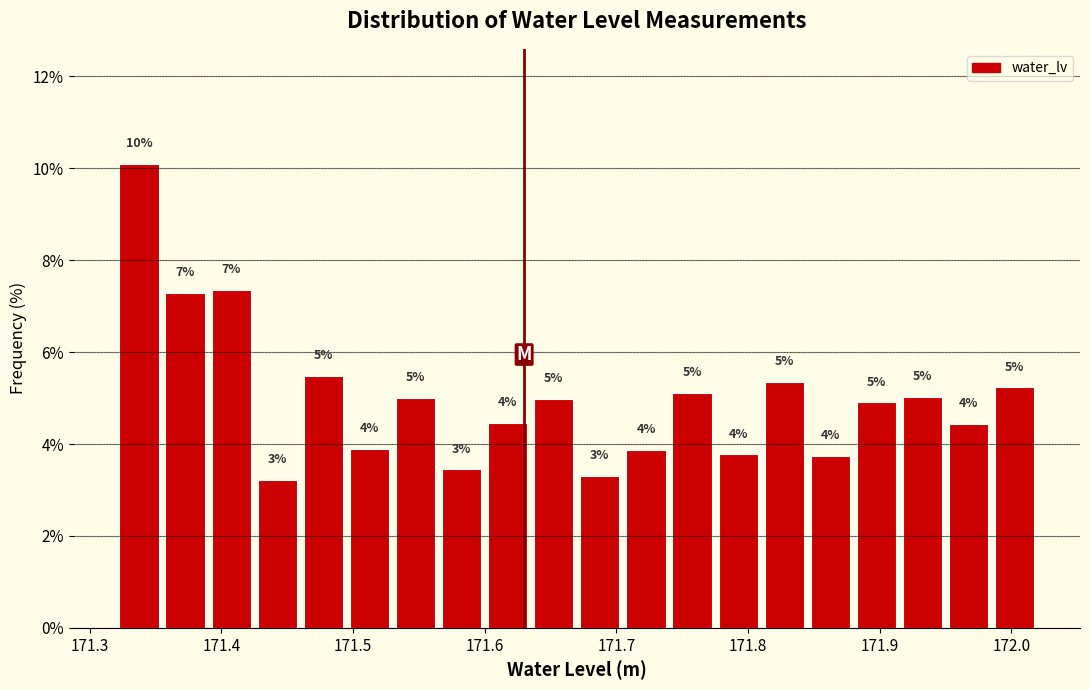

Read against the x-axis, roughly where is the centre of the tallest bar?

171.34